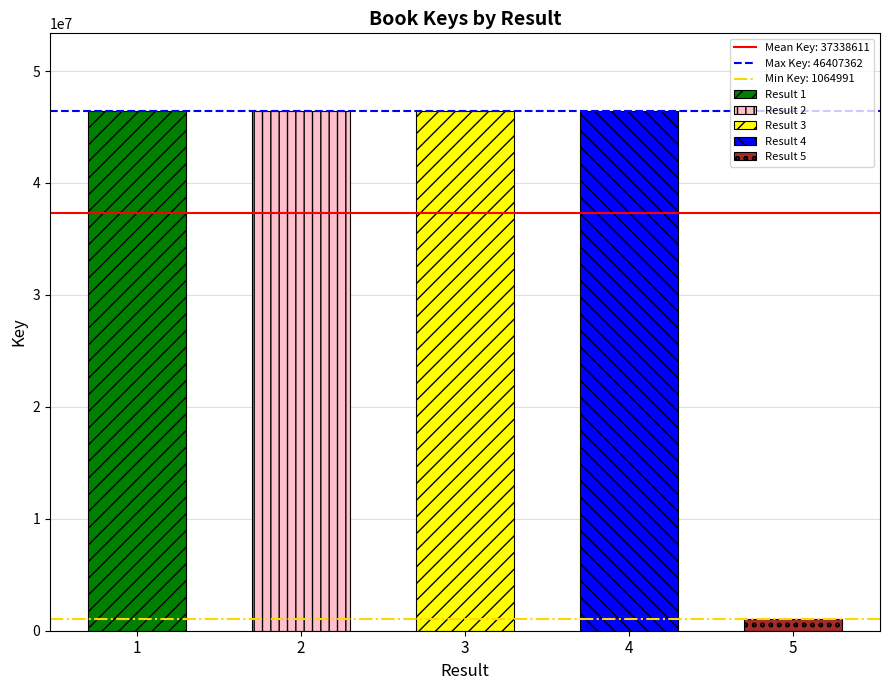

At which label does the data first exceed 46406944?

3